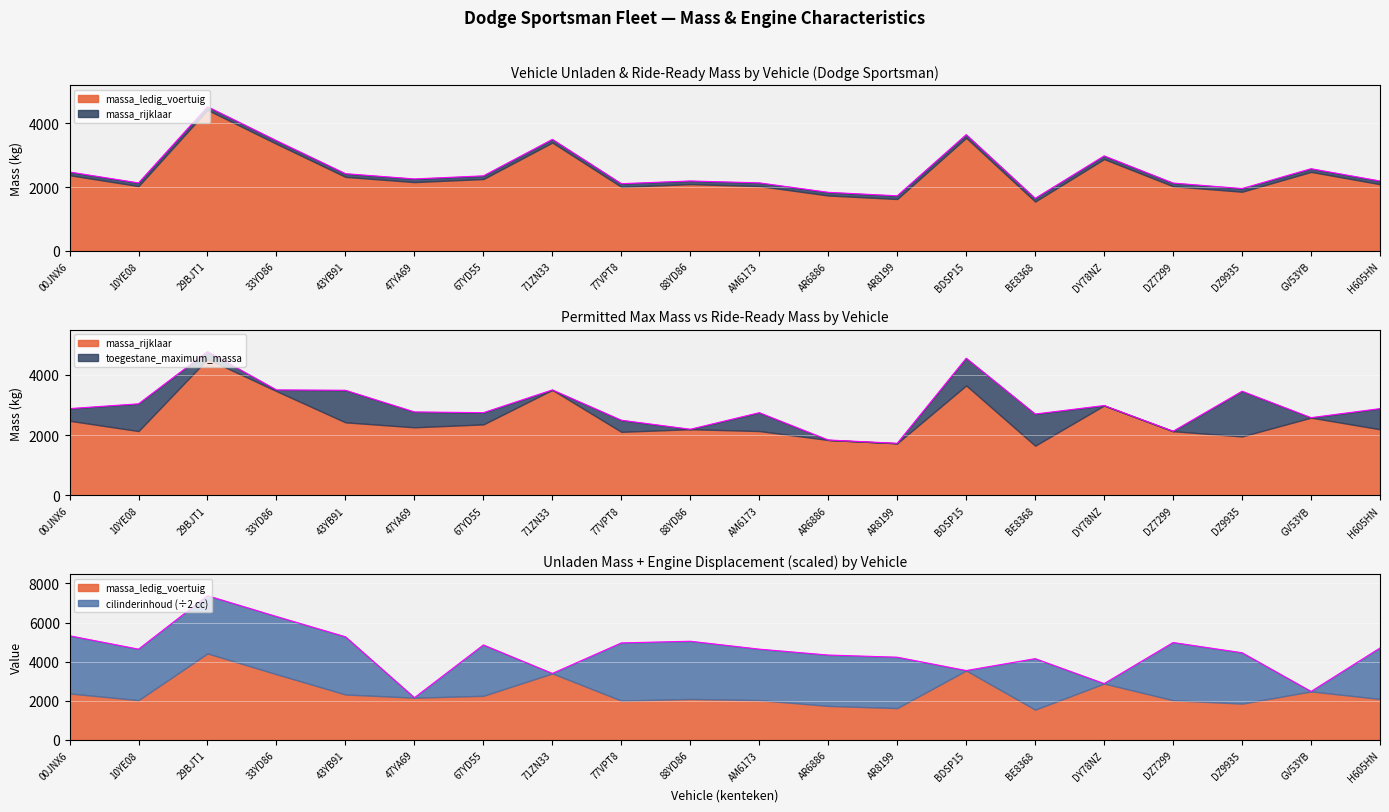

The value of massa_rijklaar at AR8199 is 769. True or false?

False